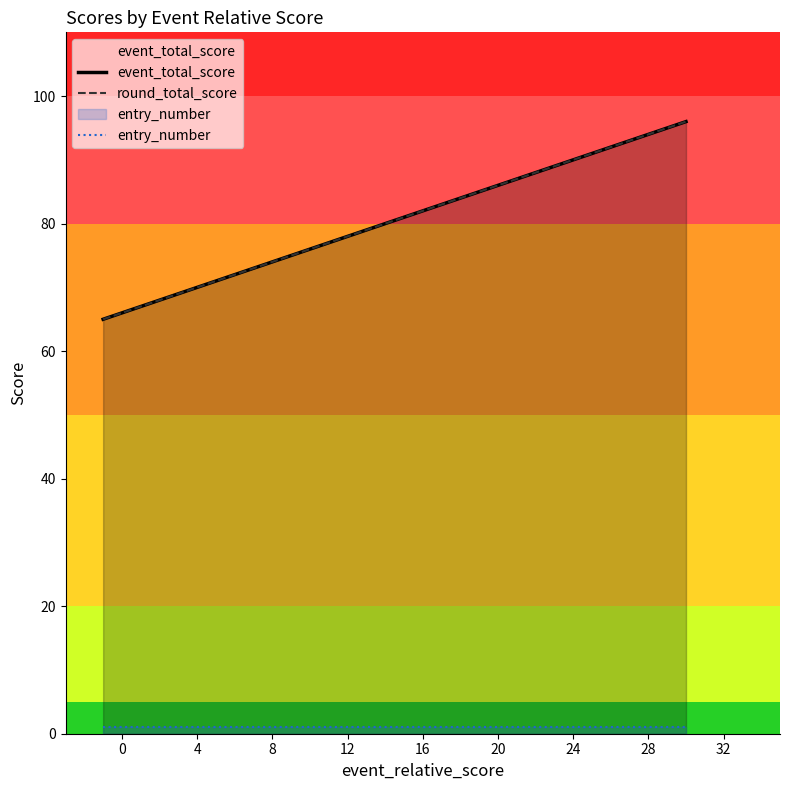

Is the value of round_total_score at 8 greater than the value of event_total_score at 4?

Yes